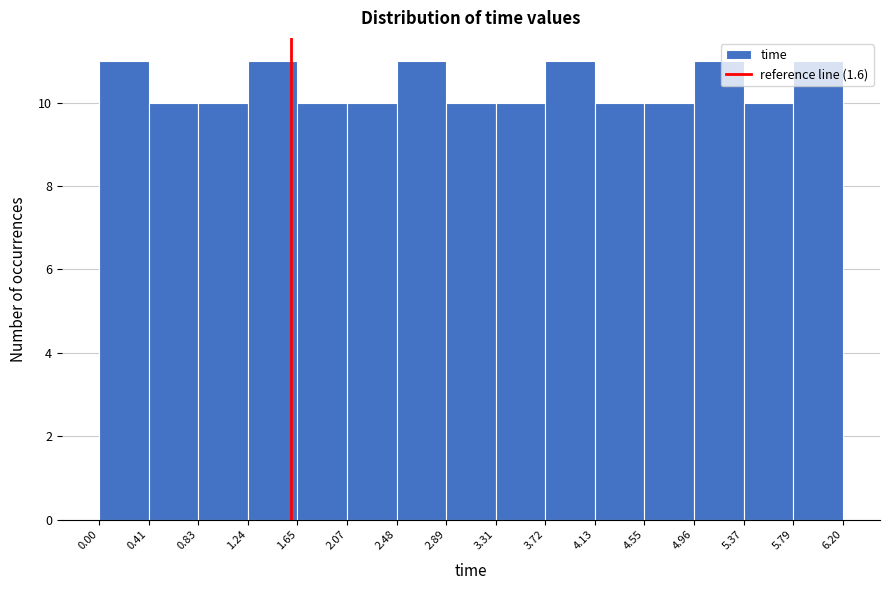

How tall is the bar that spans 4.55 to 4.96 on the x-axis? The values are not printed on the chart, so give them approximately, as read against the axis.

10